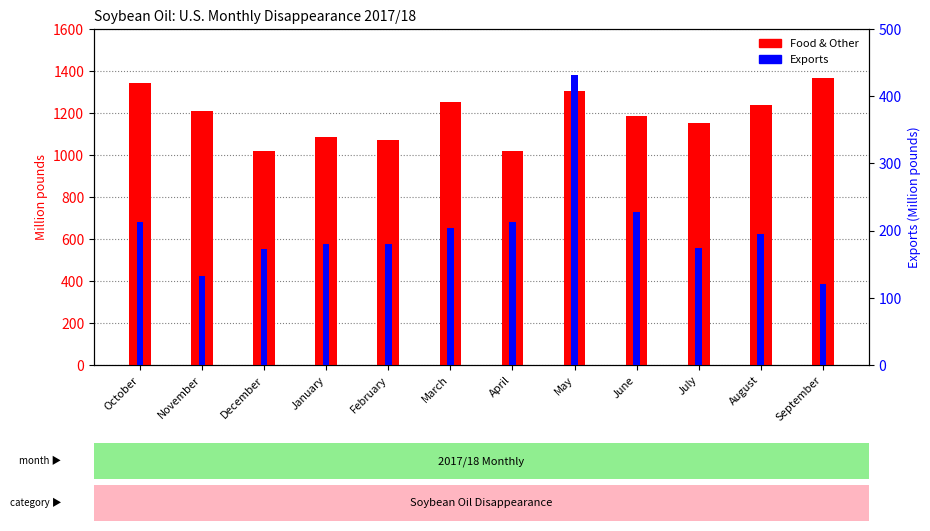

What are all the series names shown in the legend?

Food & Other, Exports